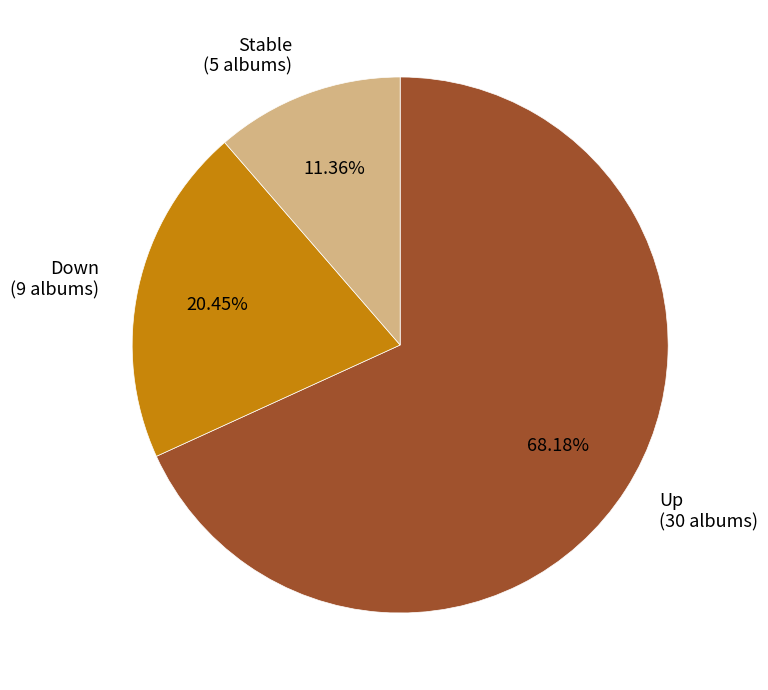

Is there a majority slice in this chart?

Yes